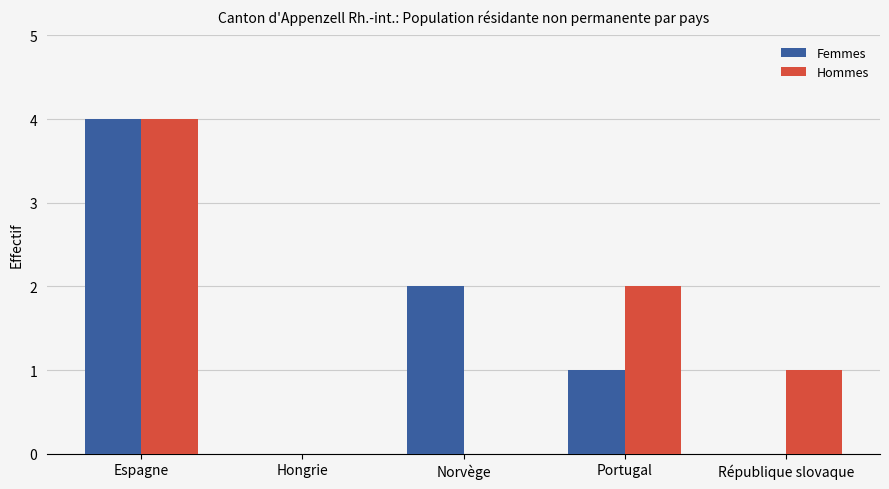

What is the sum of all Hommes values?

7